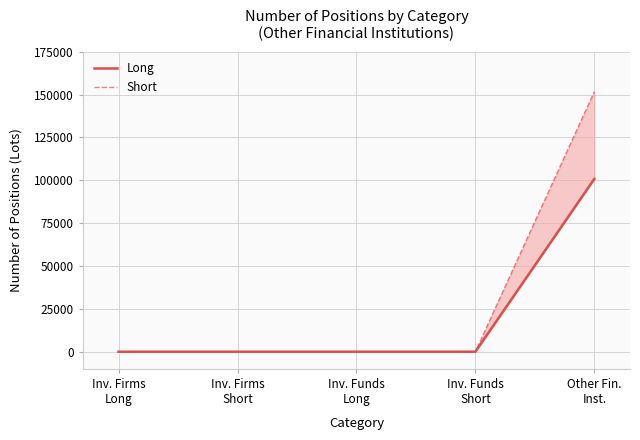

At how many categories does at least one series exceed 4169?

1